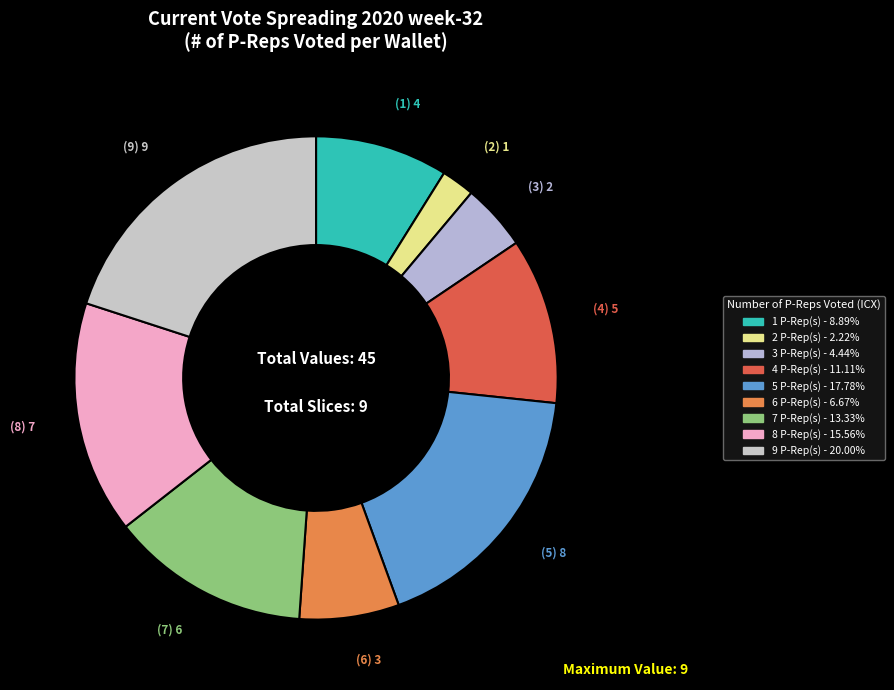

Between 6 and 2, which is larger?

6